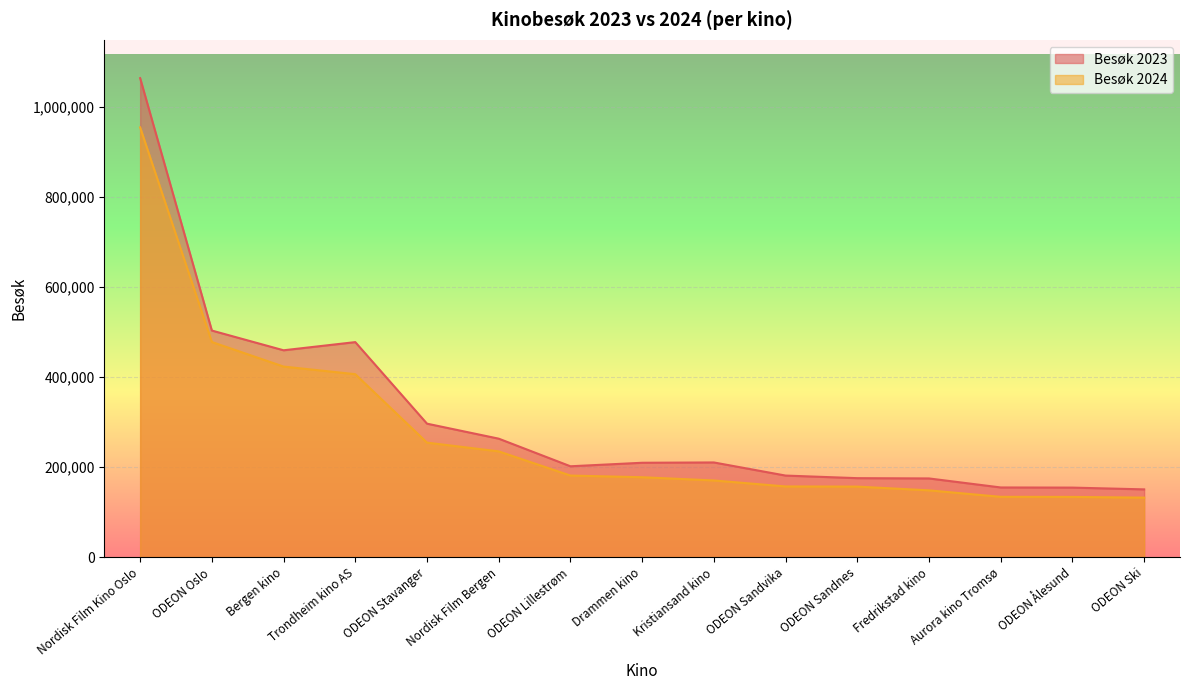

Where does the Besøk 2023 series first go above 209444?

Nordisk Film Kino Oslo